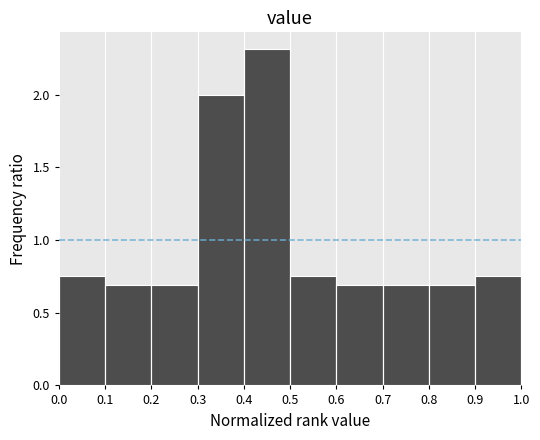

Reading left to right, transcribe this chart: for each bar, give the range it covers on the x-axis and its height. The values are not printed on the chart, so give them approximately, as read against the axis.

0.0 to 0.1: 0.75
0.1 to 0.2: 0.70
0.2 to 0.3: 0.70
0.3 to 0.4: 2.00
0.4 to 0.5: 2.30
0.5 to 0.6: 0.75
0.6 to 0.7: 0.70
0.7 to 0.8: 0.70
0.8 to 0.9: 0.70
0.9 to 1.0: 0.75